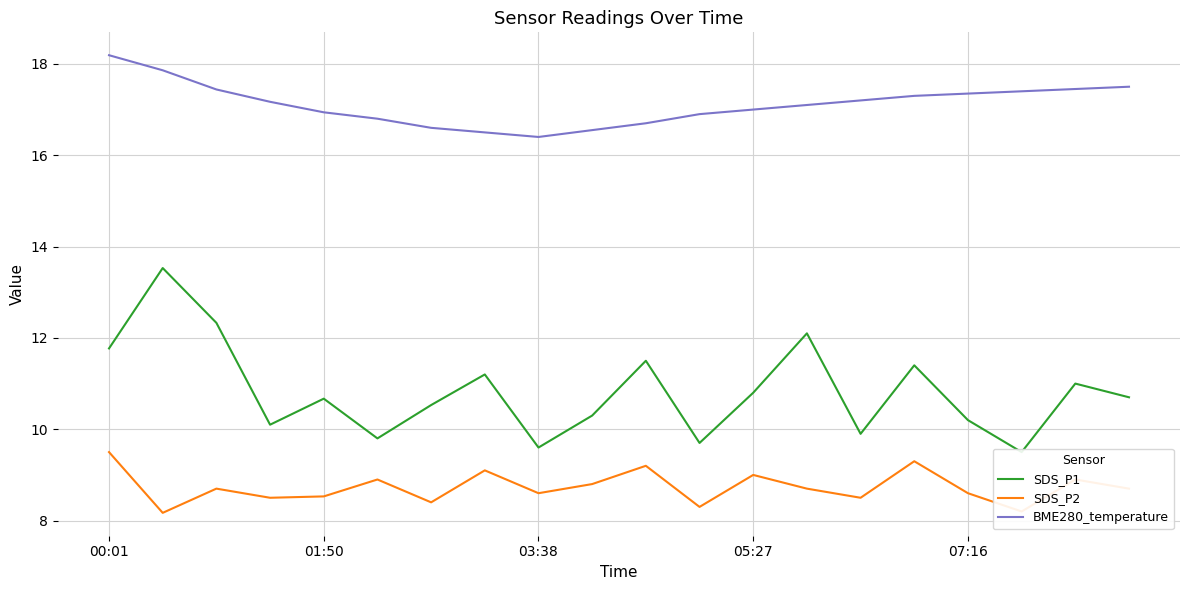

True or false: SDS_P2 and BME280_temperature cross at least once.

False